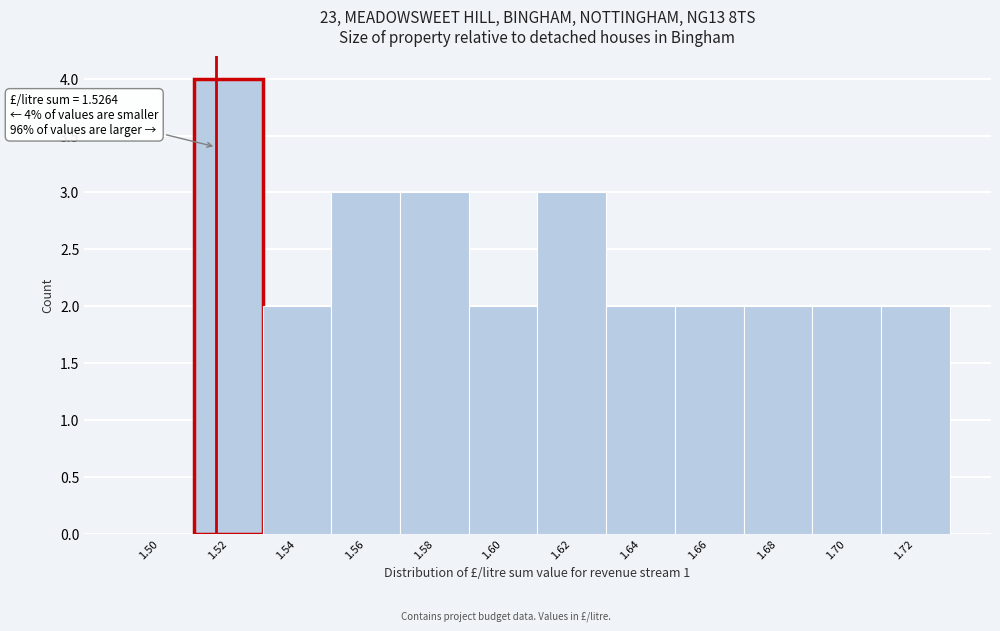

Reading left to right, transcribe all the data shown in this chart.

1.50=0	1.52=4	1.54=2	1.56=3	1.58=3	1.60=2	1.62=3	1.64=2	1.66=2	1.68=2	1.70=2	1.72=2